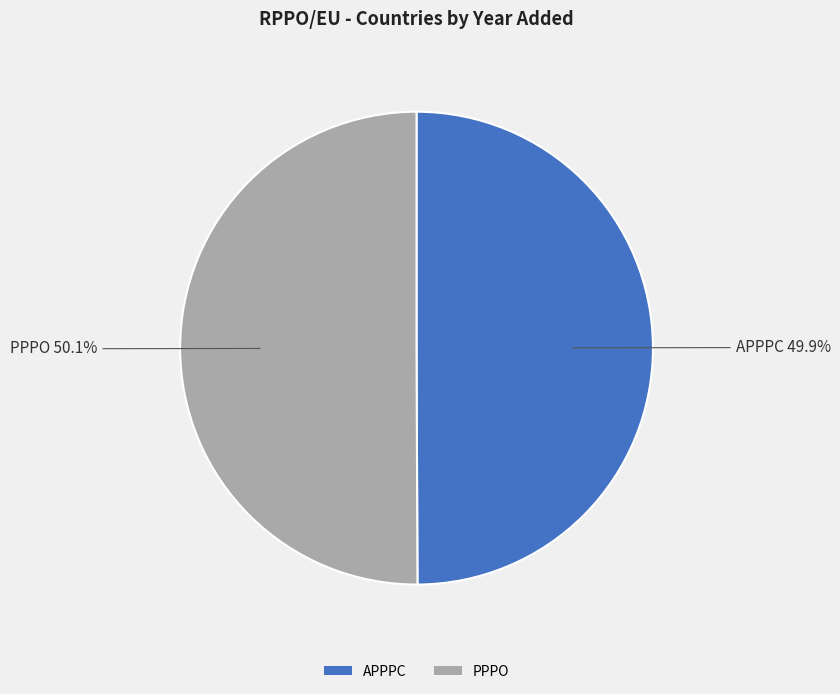

Is there a majority slice in this chart?

Yes